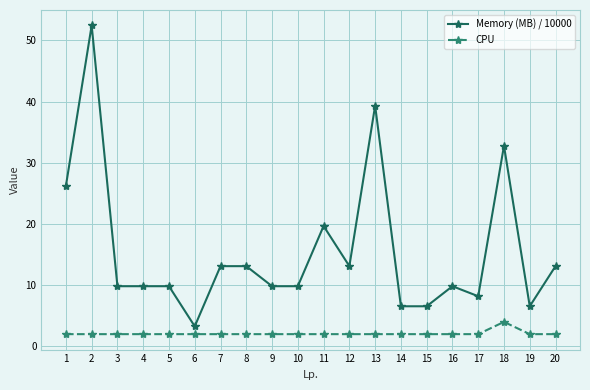

True or false: CPU and Memory (MB) / 10000 intersect in this chart.

False